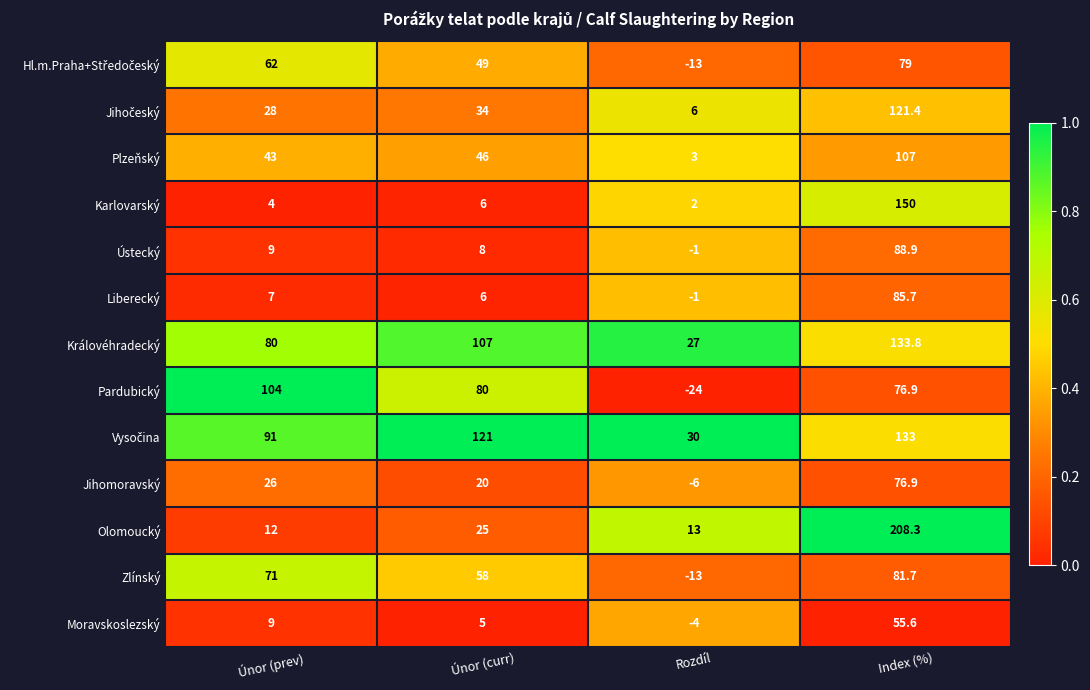

What is the total value across all series at Index (%)?

1398.2